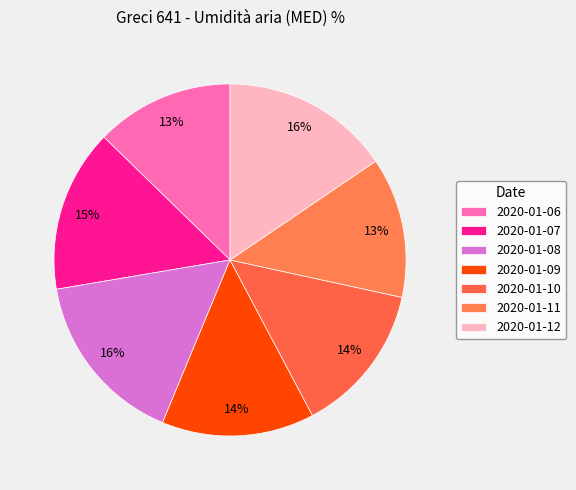

Count the number of slices in the pie.

7